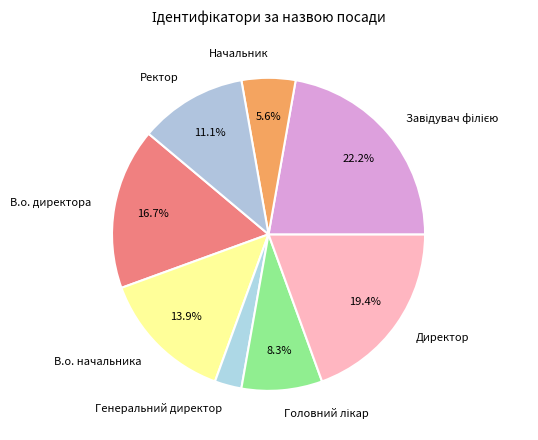

Which slice is the smallest?

Генеральний директор